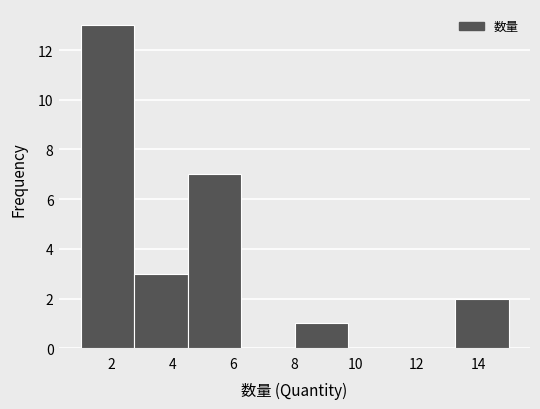

Reading left to right, transcribe this chart: for each bar, give the range it covers on the x-axis and its height. Neither the bar edges nor the heights are printed on the chart, so give them approximately, as read against the axes.

1.00 to 2.75: 13
2.75 to 4.50: 3
4.50 to 6.25: 7
6.25 to 8.00: 0
8.00 to 9.75: 1
9.75 to 11.50: 0
11.50 to 13.25: 0
13.25 to 15.00: 2